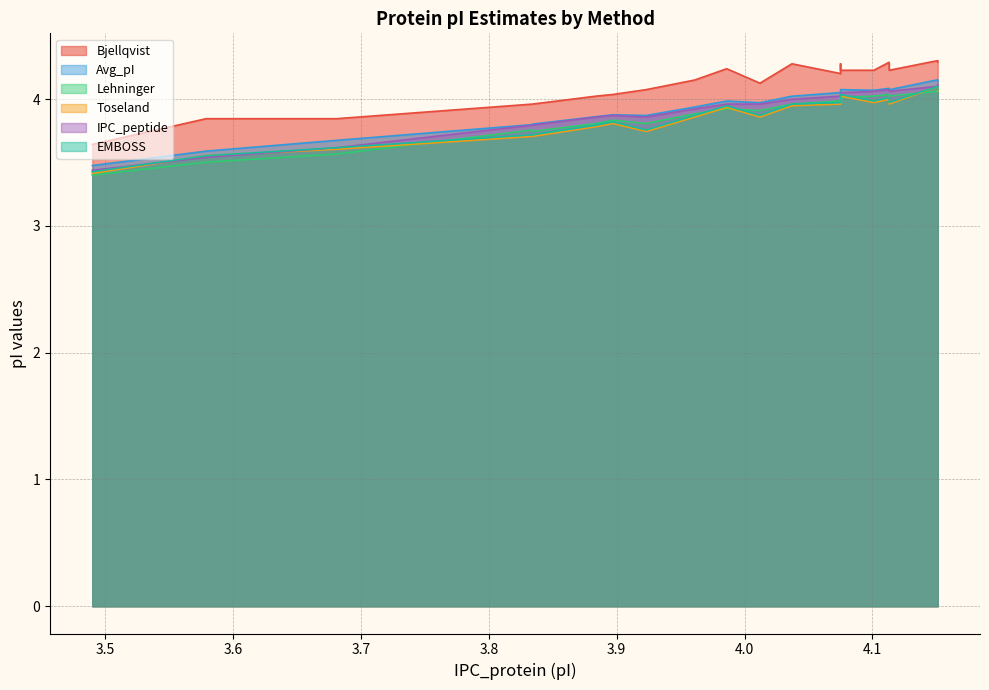

What is the minimum value for IPC_peptide?

3.4